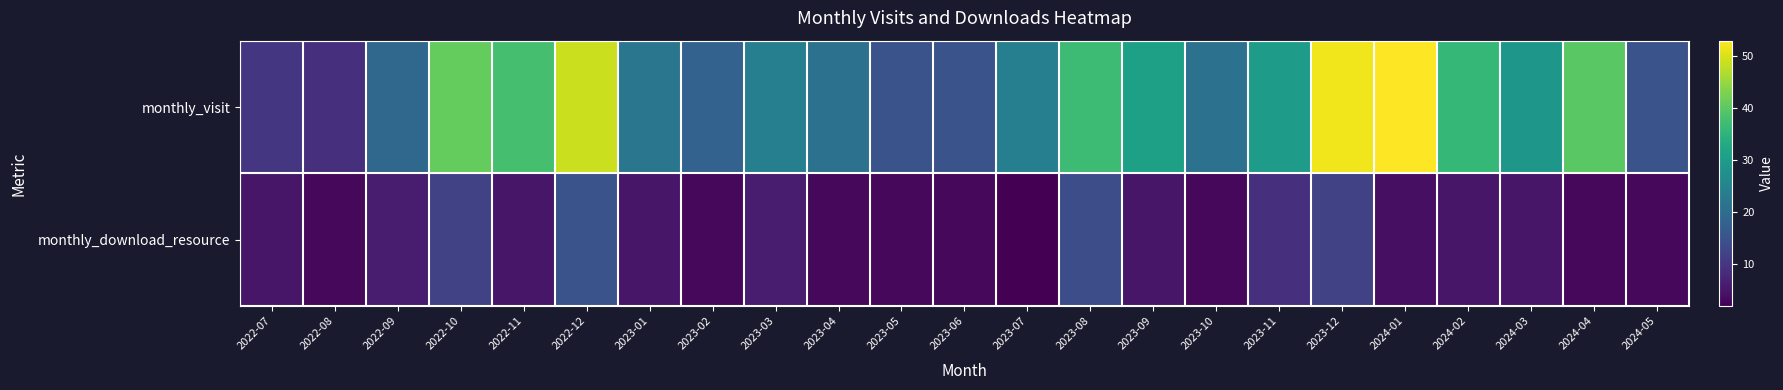

Which series has the largest range (max minus min)?

monthly_visit